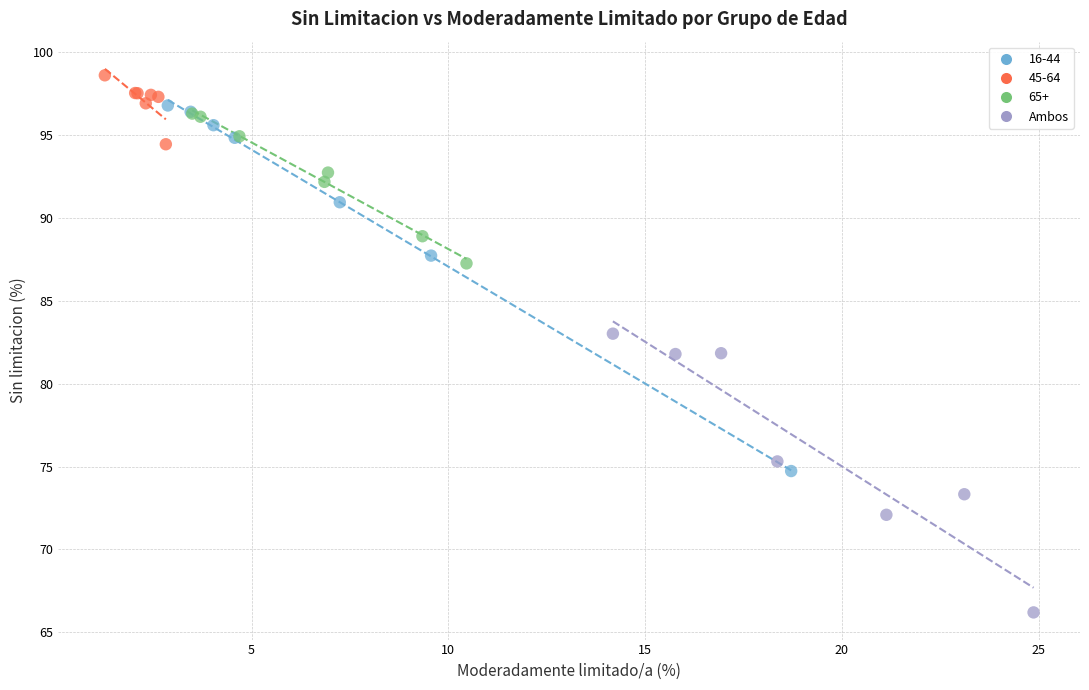

Which series reaches the maximum Y coordinate?

45-64